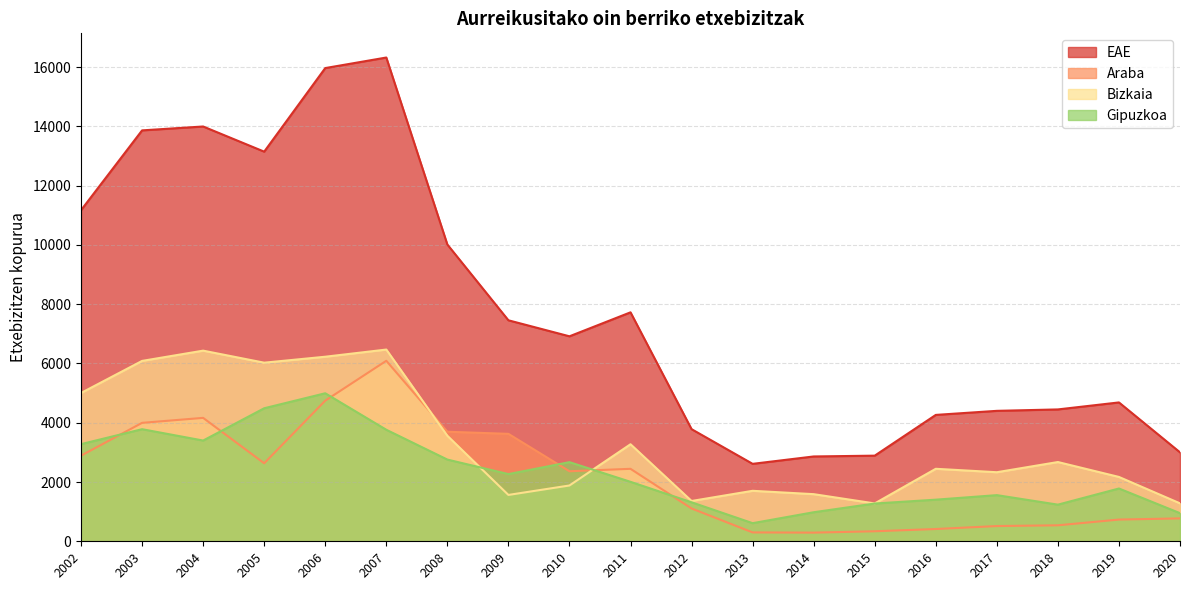

What is the value of the EAE point at the 3rd from the left?

13995